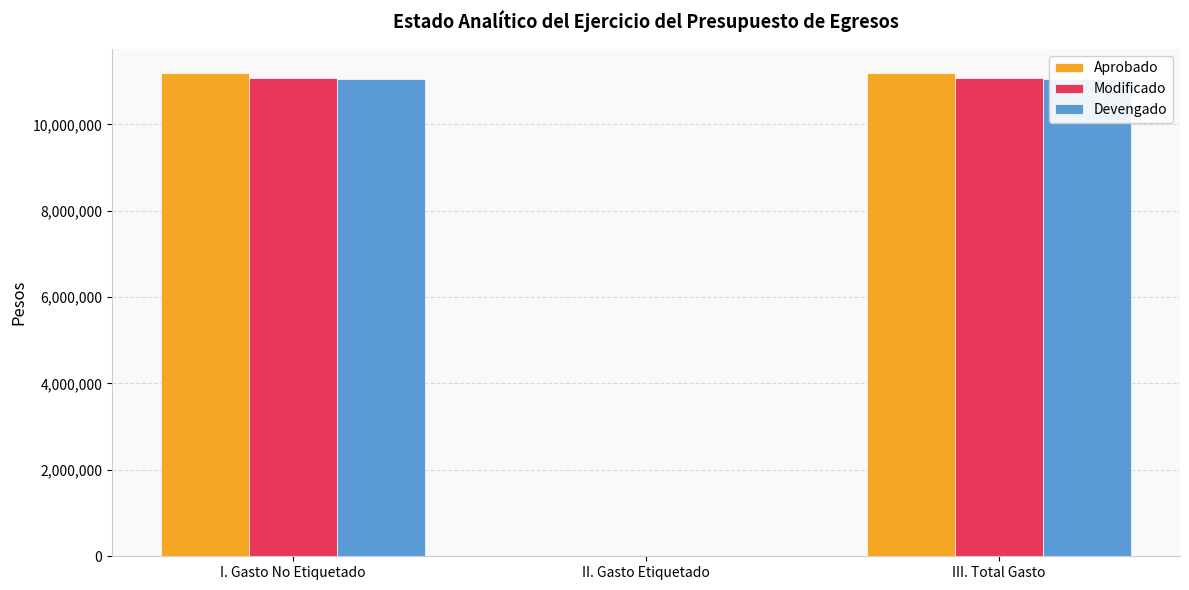

Does the chart contain stacked bars?

No